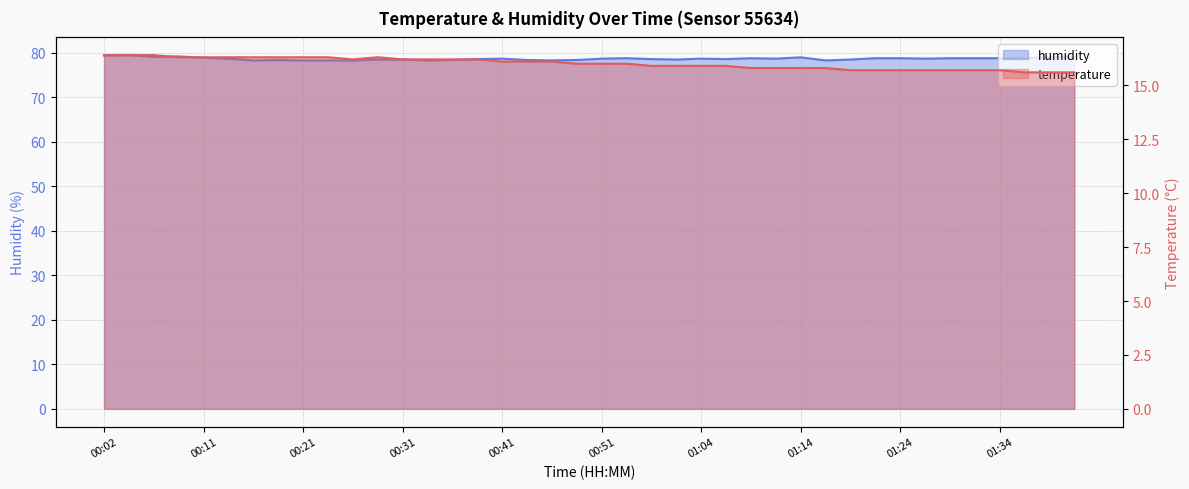

What is the label of the 34th point from the right?

00:16